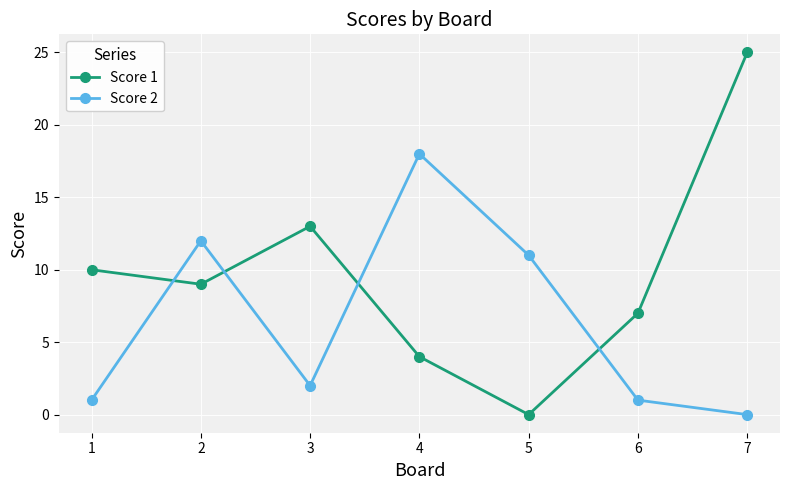

Is the value of Score 2 at 3 greater than the value of Score 1 at 1?

No